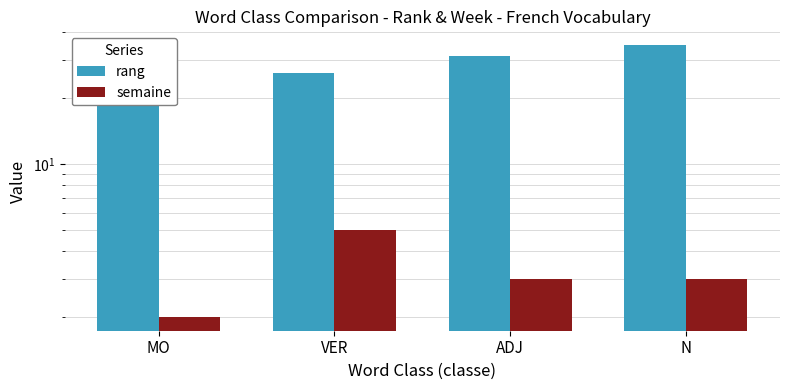

Where does the rang series first go above 31?

N